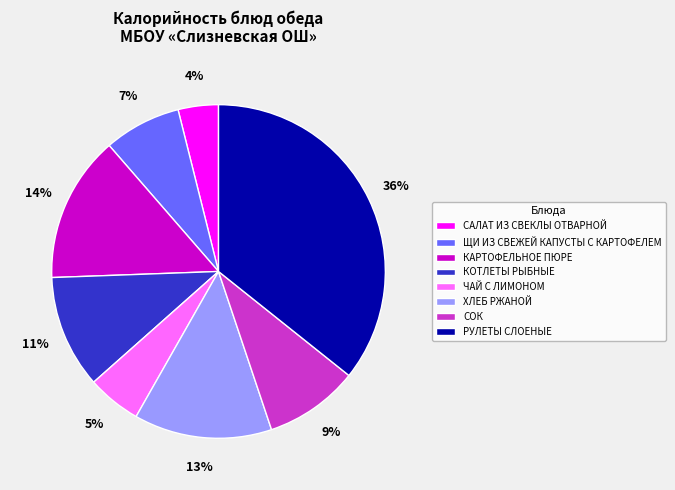

Is it true that СОК is 9% of the pie?

True